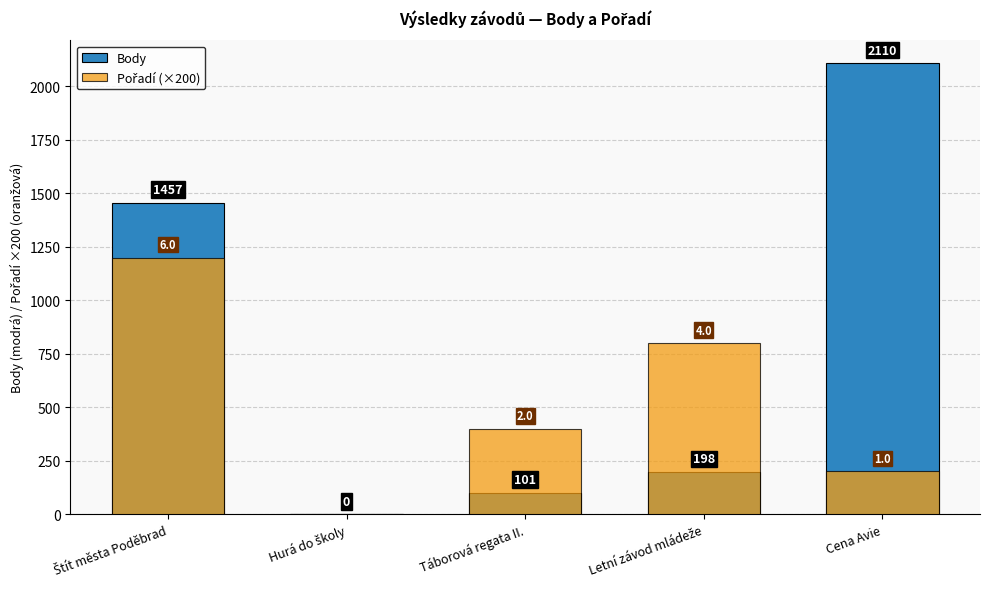

Rank the series at Hurá do školy from lowest to highest value.

Body, Pořadí (×200)